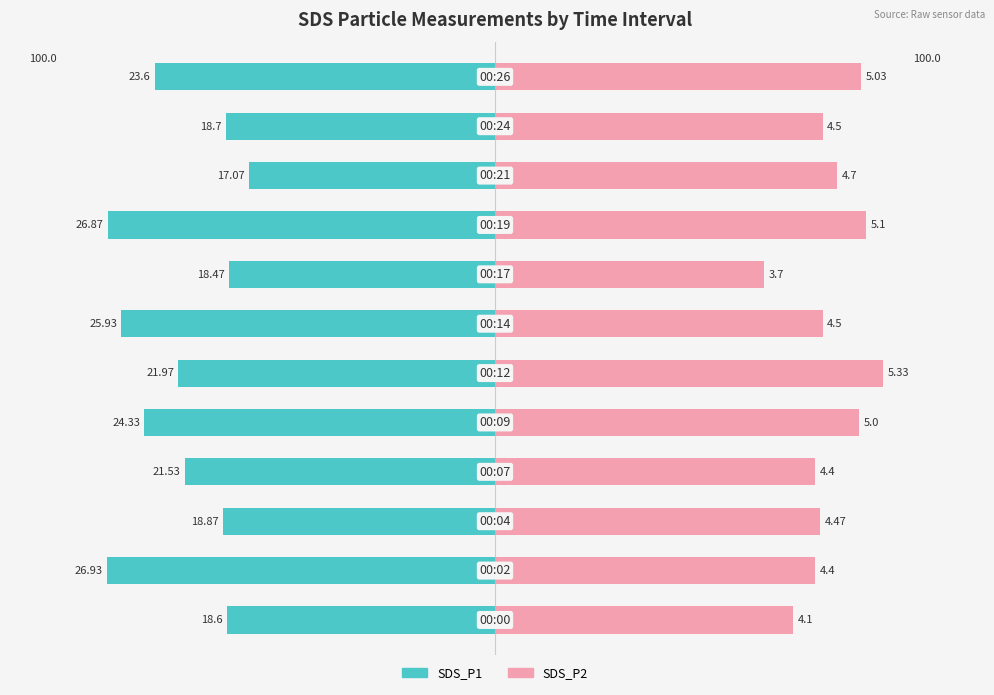

What is the difference between the SDS_P1 values at 3 and 0?

2.9